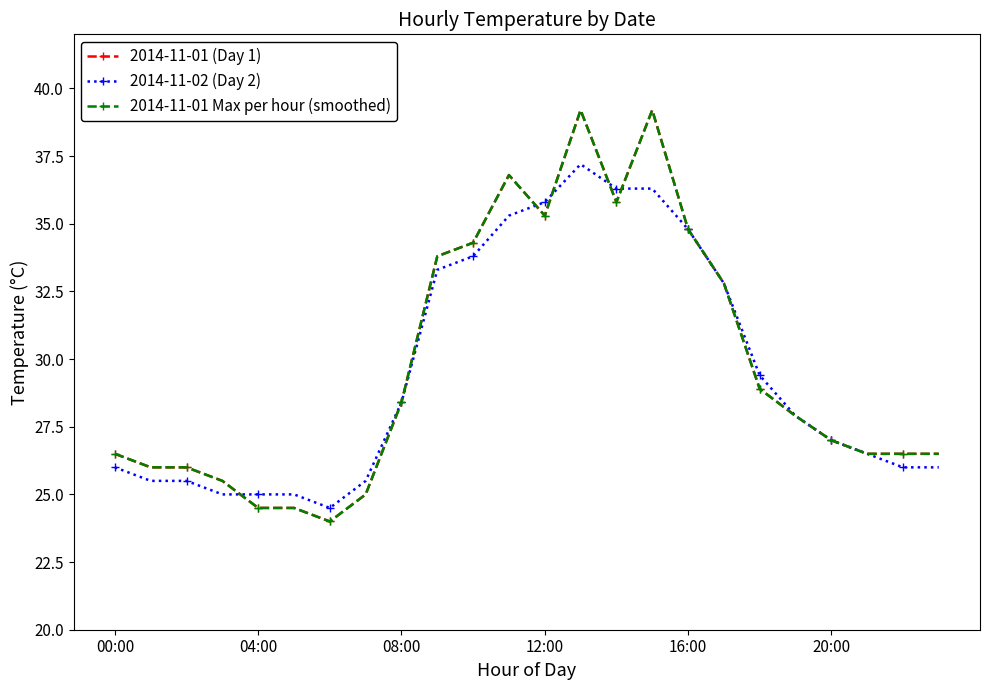

Which series has the largest total across all categories?

2014-11-01 (Day 1)